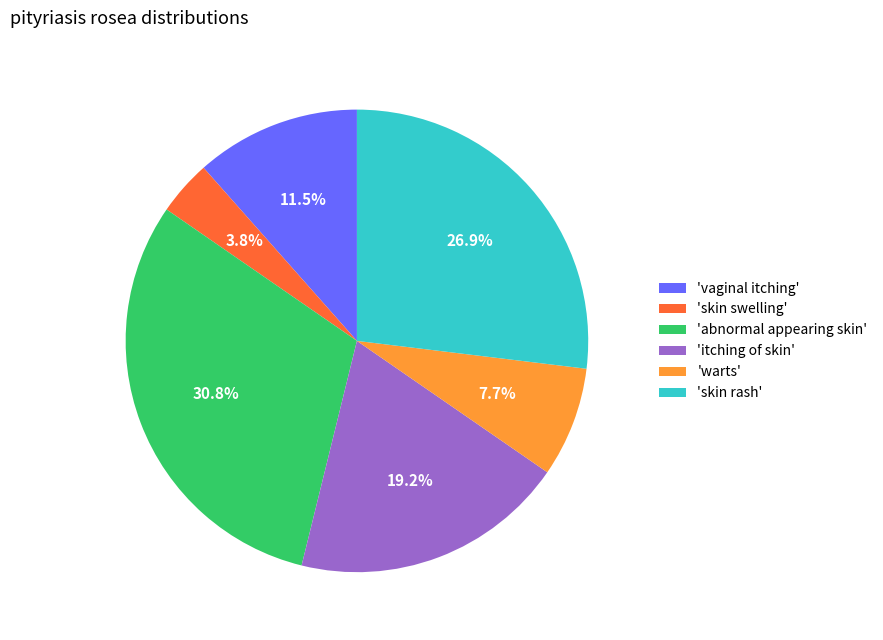

Rank the categories by value from lowest to highest.

'skin swelling', 'warts', 'vaginal itching', 'itching of skin', 'skin rash', 'abnormal appearing skin'